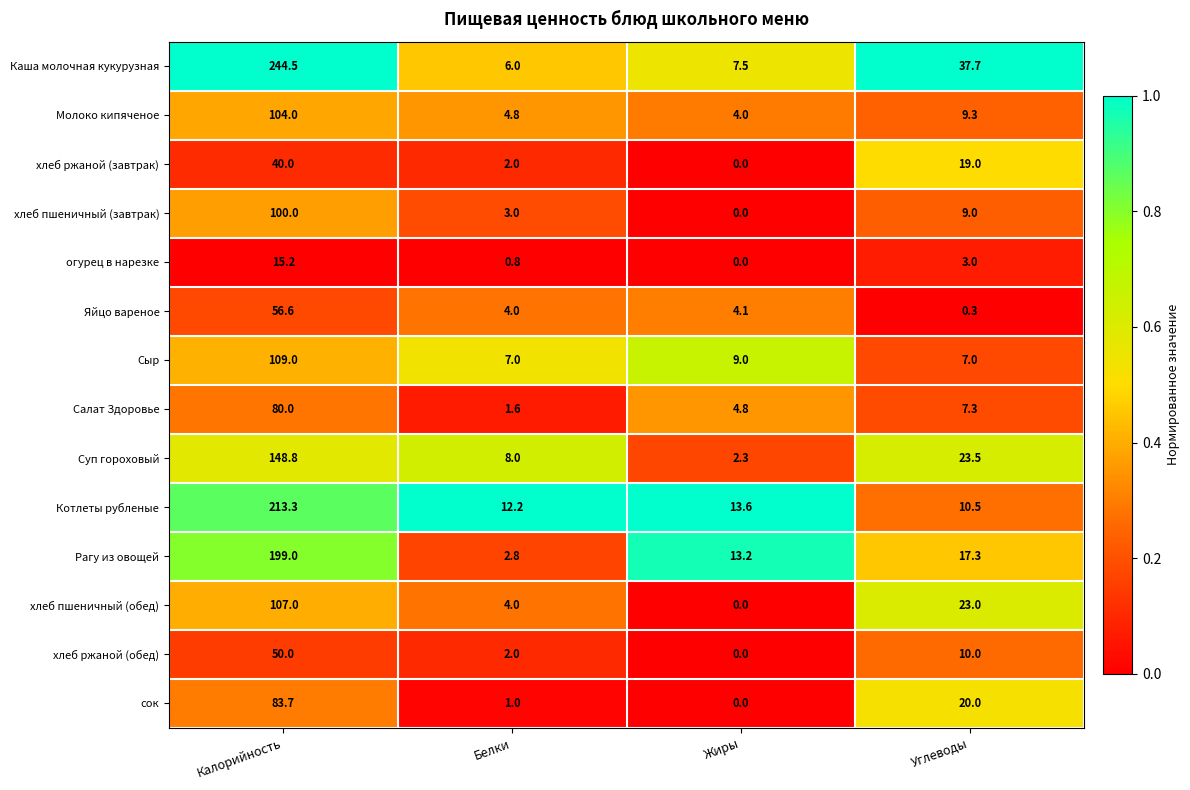

Between Калорийность and Углеводы, which series saw the biggest shift?

Каша молочная кукурузная